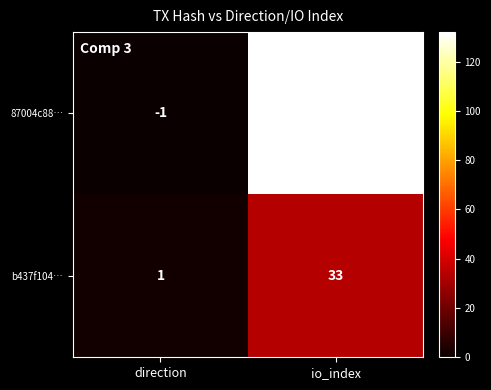

What is the total value across all series at io_index?

164